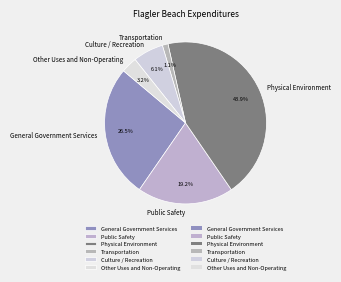

To the nearest percent, what is the difference between the General Government Services and Culture / Recreation slice percentages?

20%